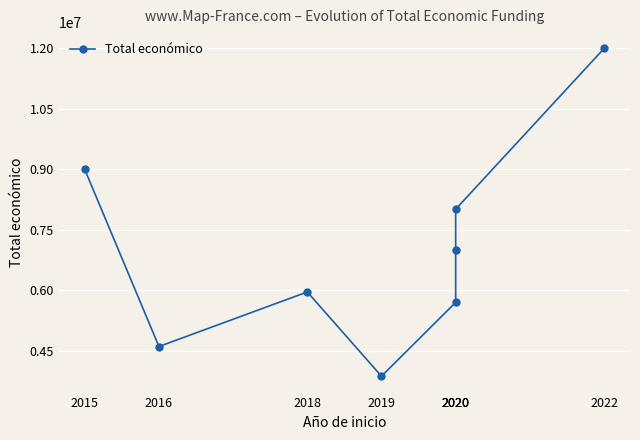

What is the sum of the values at 2016 and 2018?

10570994